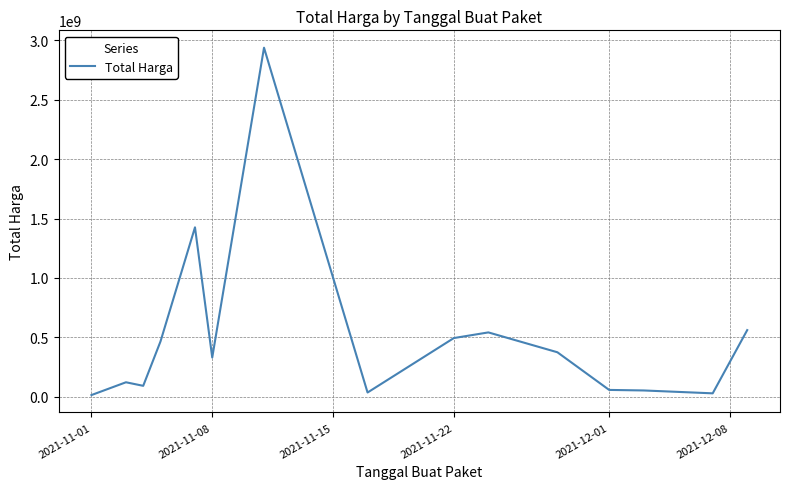

What is the maximum value shown in the chart?

2938963240